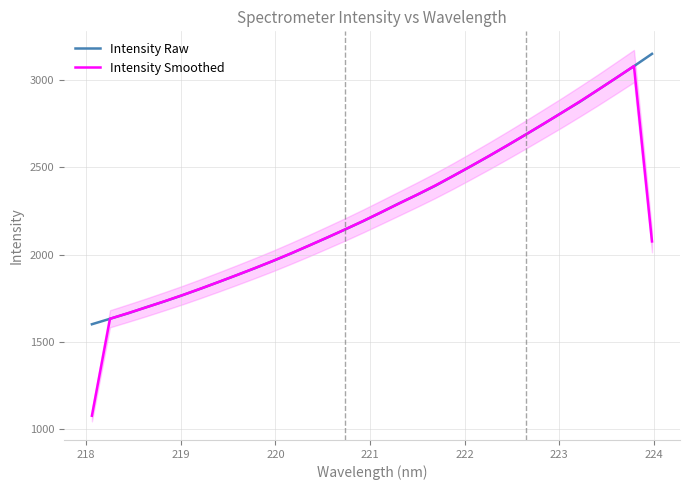

Reading right to left, transcribe all the data shown in this chart.

Intensity Raw: 3148.4	3077.8	3009.4	2942.0	2873.9	2811.8	2748.1	2686.3	2625.2	2565.4	2507.3	2450.6	2393.8	2342.5	2293.8	2241.6	2191.2	2143.6	2096.7	2051.3	2005.6	1963.0	1921.7	1882.1	1843.0	1804.4	1767.3	1731.8	1698.8	1664.0	1632.8	1601.5
Intensity Smoothed: 2075.4	3078.6	3009.8	2941.8	2875.9	2811.2	2748.7	2686.5	2625.6	2566.0	2507.8	2450.6	2395.6	2343.3	2292.6	2242.2	2192.1	2143.8	2097.2	2051.2	2006.6	1963.4	1922.2	1882.2	1843.2	1804.9	1767.8	1732.6	1698.2	1665.2	1632.8	1078.1